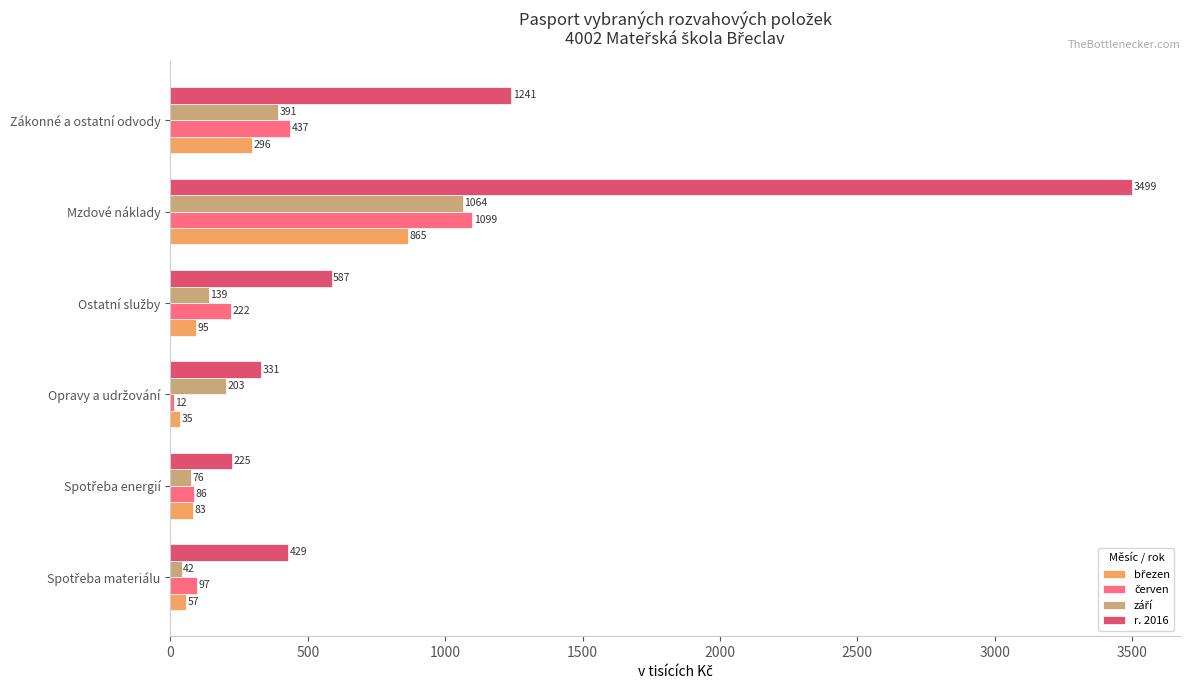

What is the difference between the highest and lowest values at Zákonné a ostatní odvody?

945